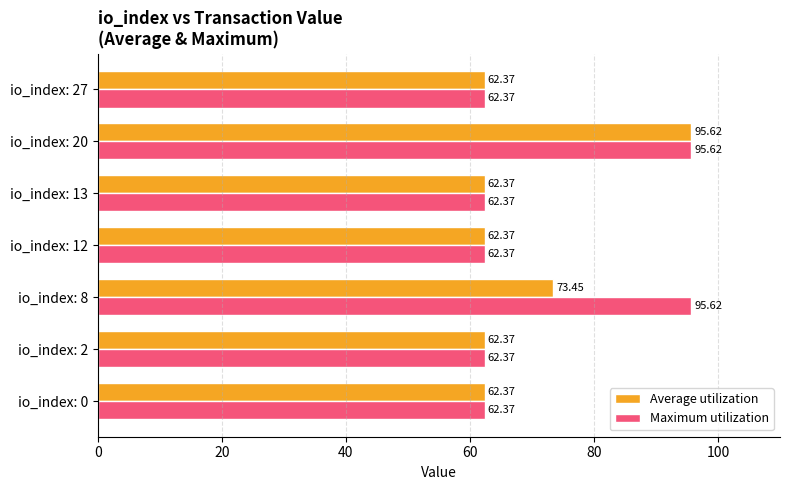

What is the sum of all Average utilization values?

480.9